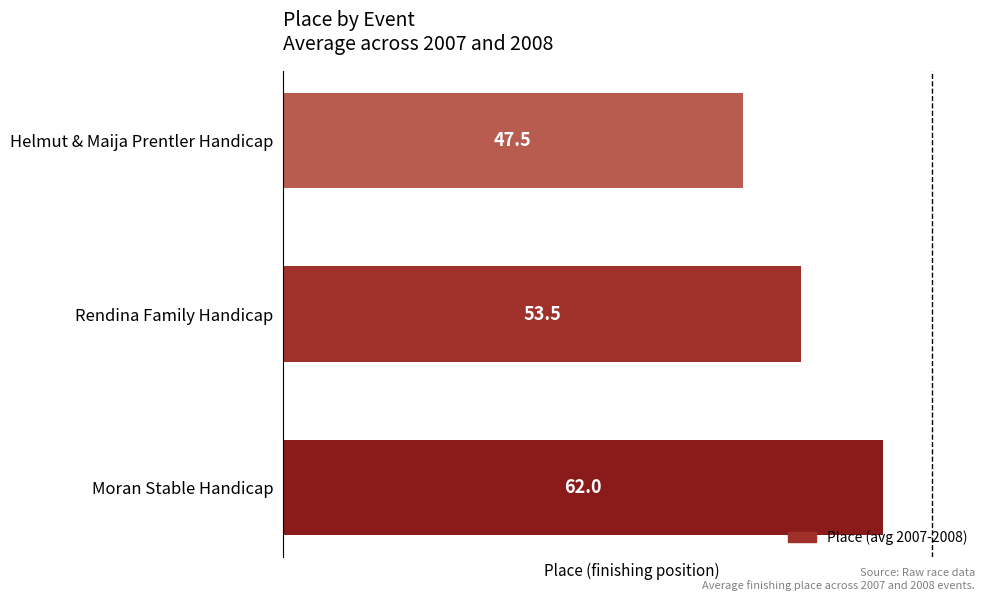

Count the number of data series in this chart.

1